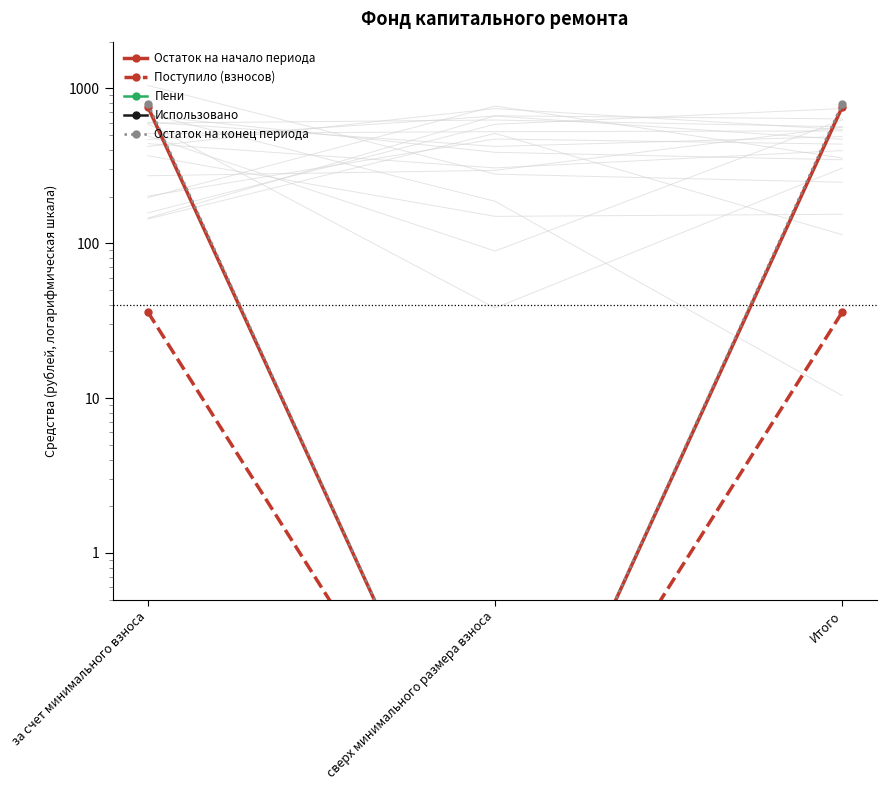

At how many categories does at least one series exceed 345?

2